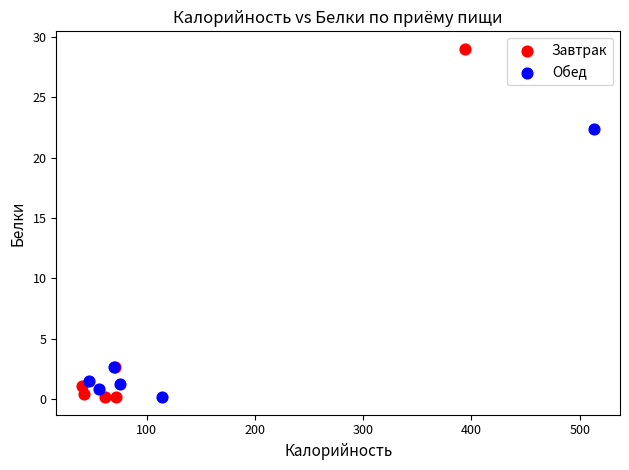

What are all the series names shown in the legend?

Завтрак, Обед